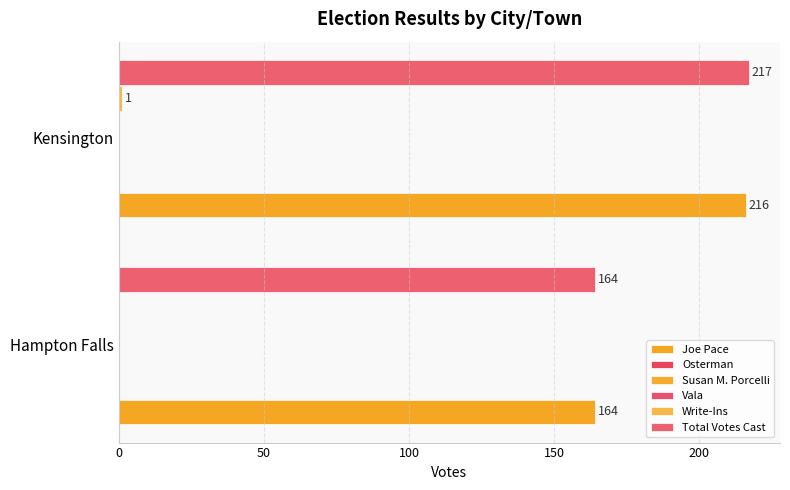

The value of Osterman at 0 is 0.2. True or false?

False